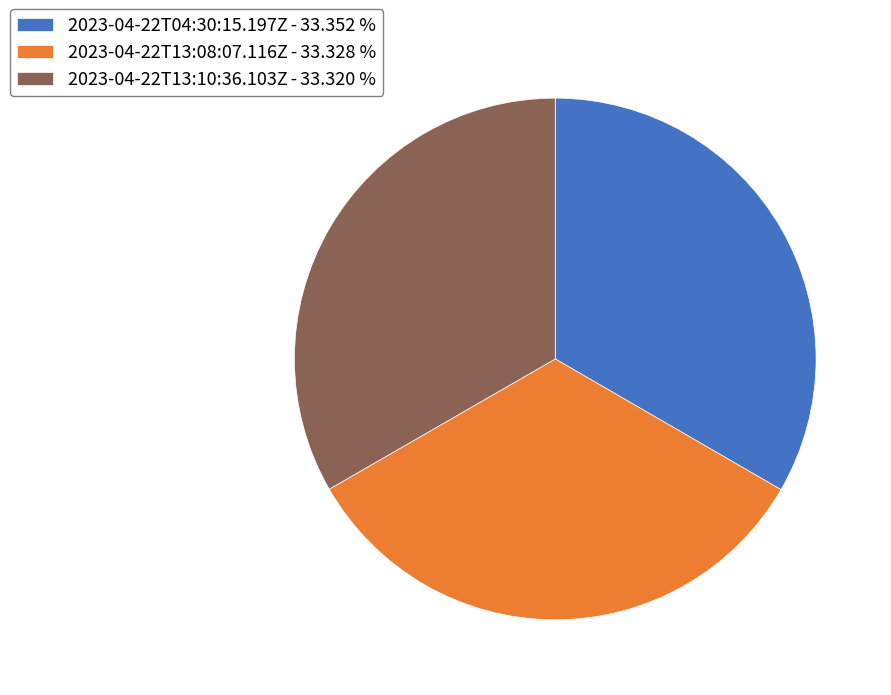

Do 2023-04-22T04:30:15.197Z - 33.352 % and 2023-04-22T13:08:07.116Z - 33.328 % together represent more than half of the pie?

Yes